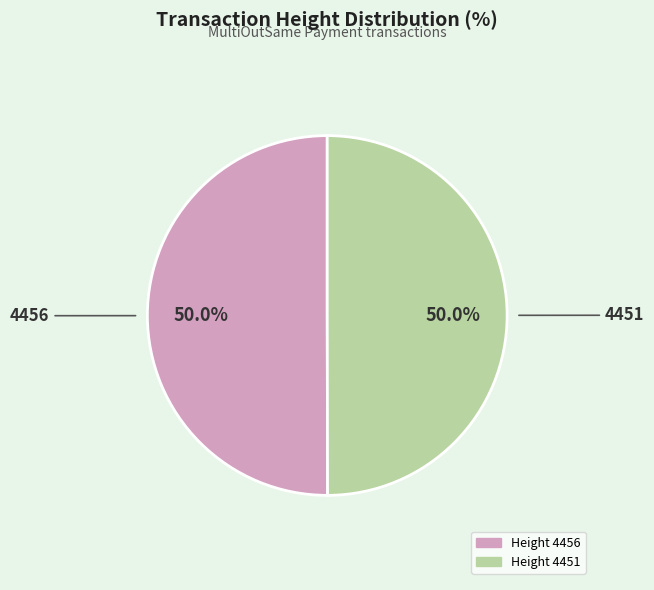

What is the largest slice in the pie chart?

4456